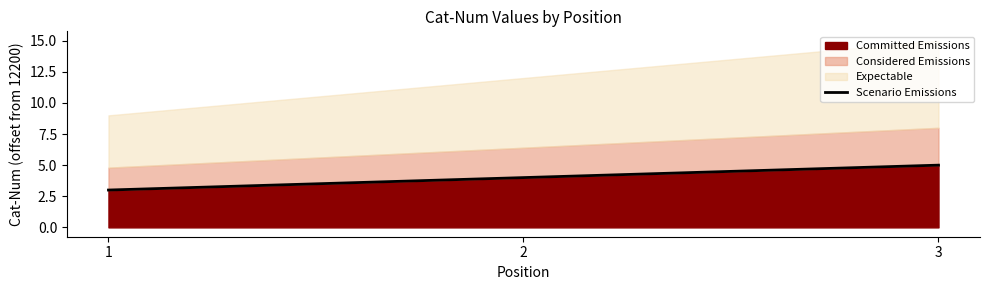

What is the change in value from 1 to 3?

+2